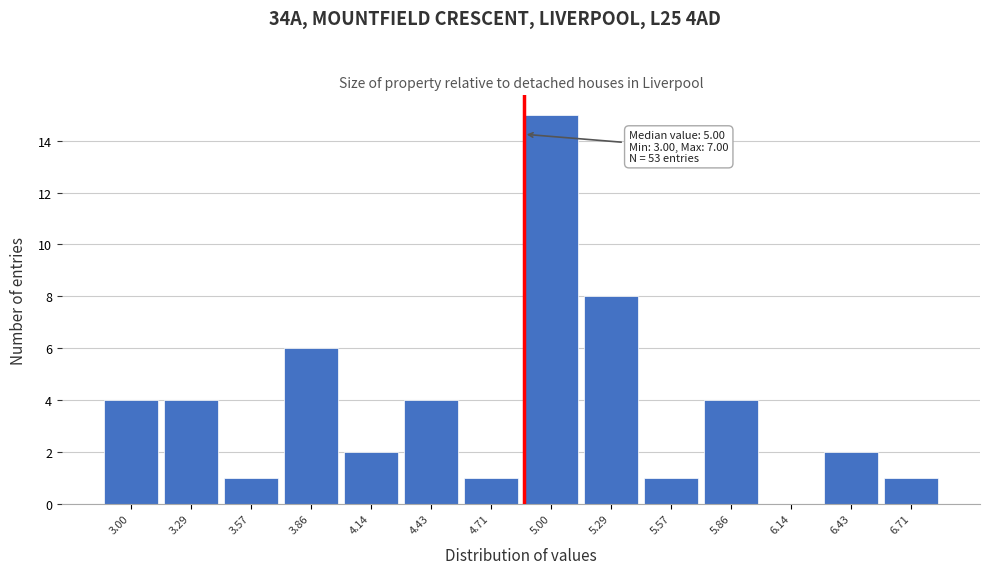

Reading left to right, extract all data points from this chart.

3.00=4	3.29=4	3.57=1	3.86=6	4.14=2	4.43=4	4.71=1	5.00=15	5.29=8	5.57=1	5.86=4	6.14=0	6.43=2	6.71=1